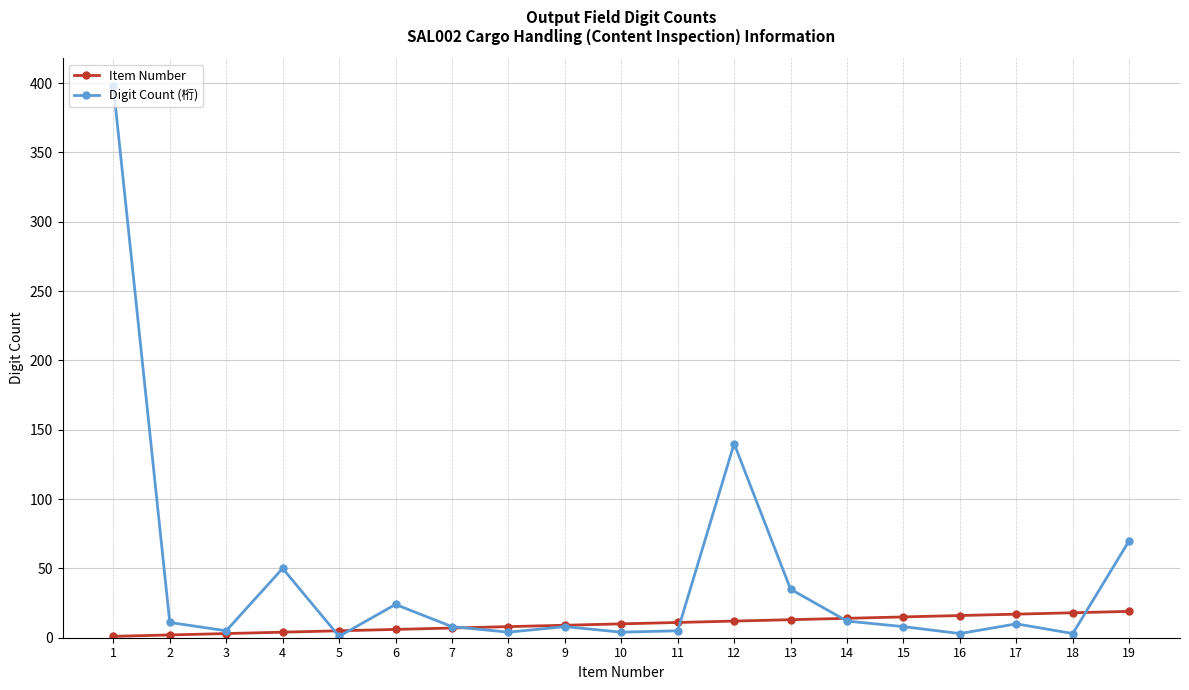

At which label is Digit Count (桁) closest to 199?

12